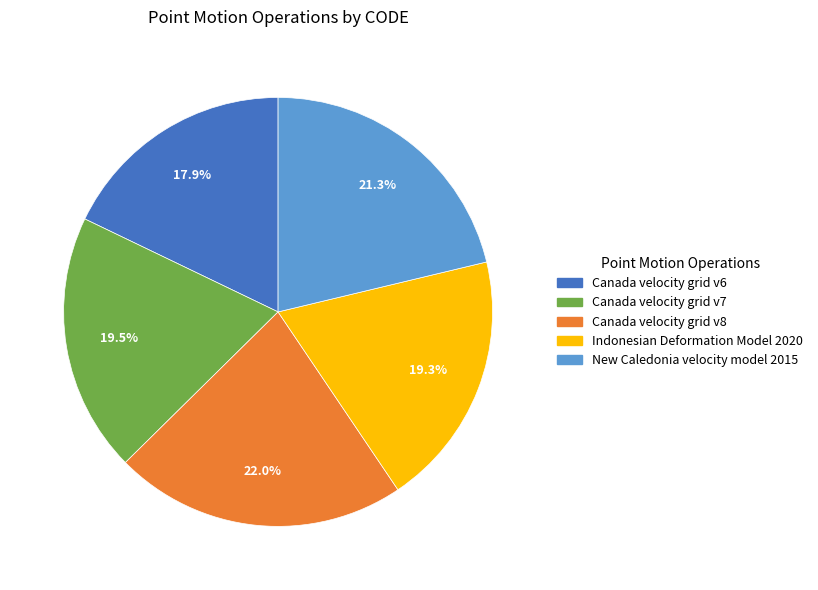

To the nearest percent, what is the difference between the largest and smallest slice percentages?

4%